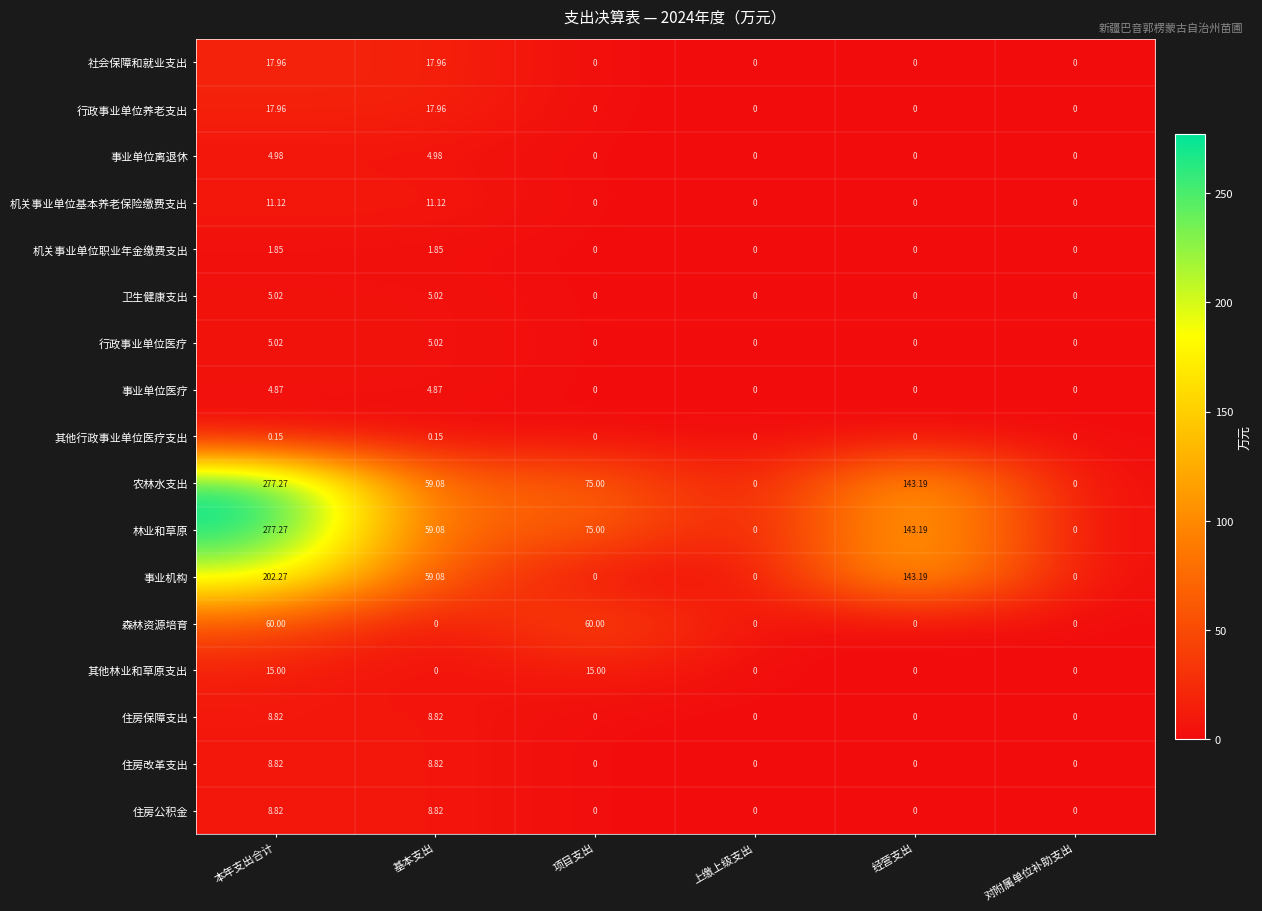

At which category does the chart reach its peak across all series?

本年支出合计